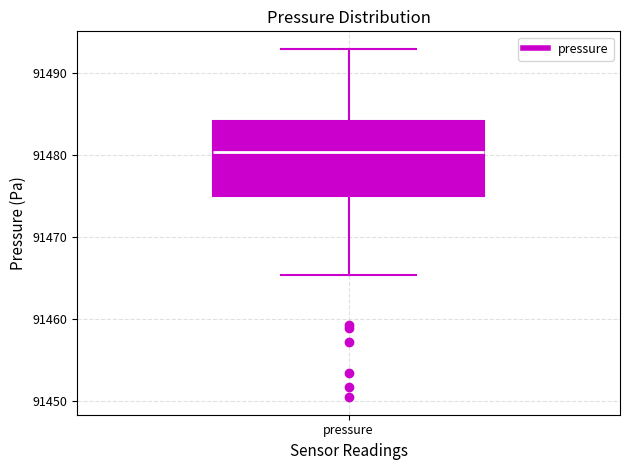

Where does the lower whisker of the box for pressure end on the y-axis? The values are not printed on the chart, so give them approximately, as read against the axis.

91465